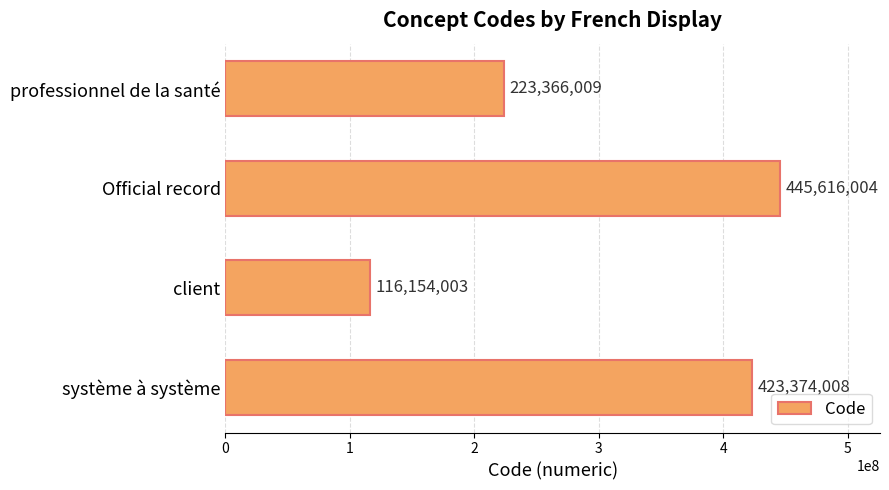

What is the label of the 1st bar from the top?

professionnel de la santé